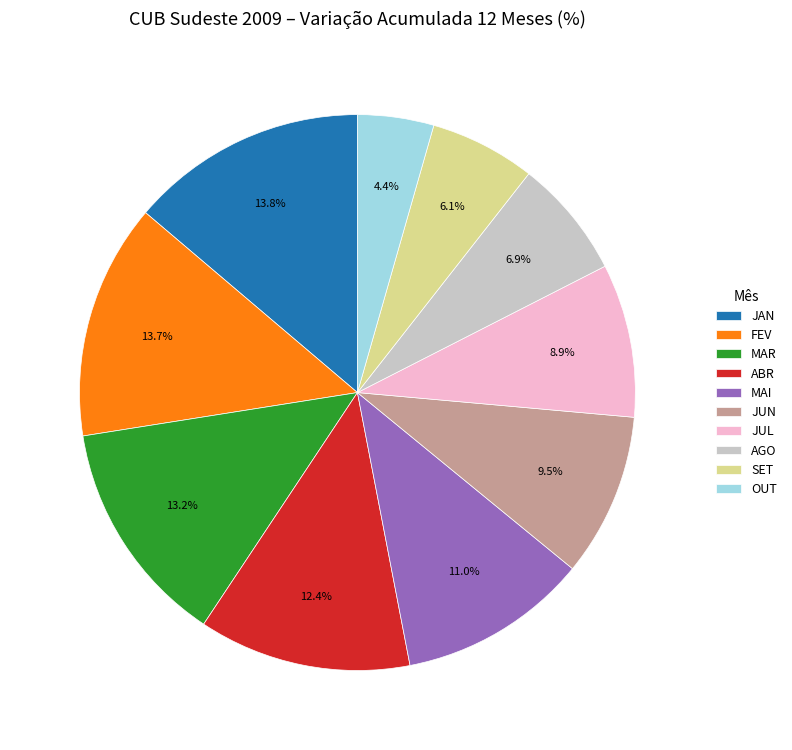

Is it true that SET is 16% of the pie?

False